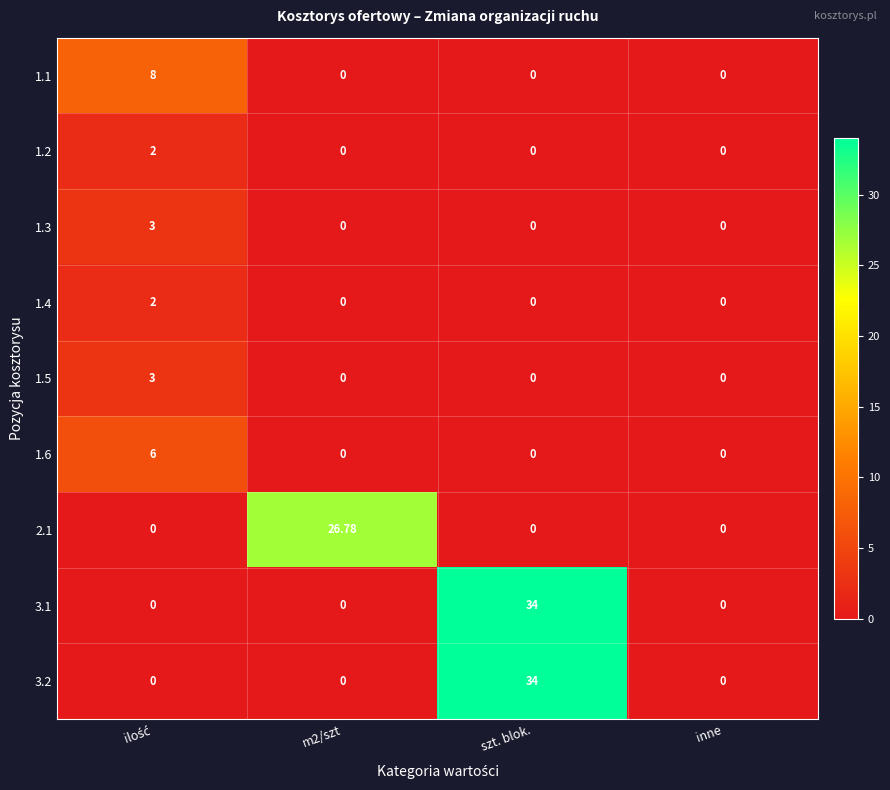

At which label does 3.1 reach its peak?

szt. blok.